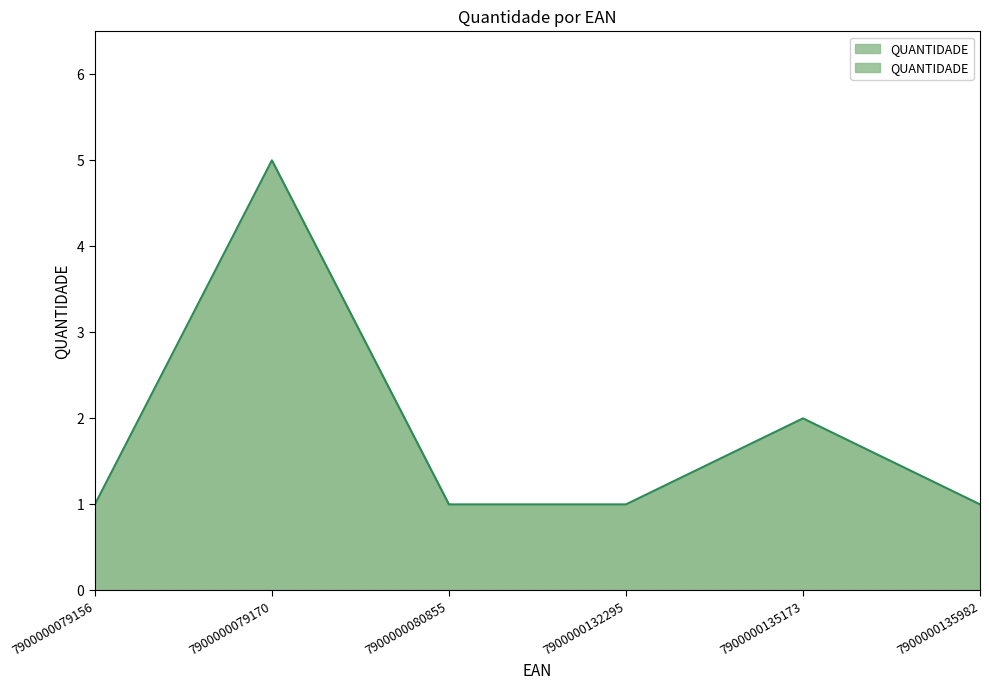

Does the chart have visible grid lines?

No